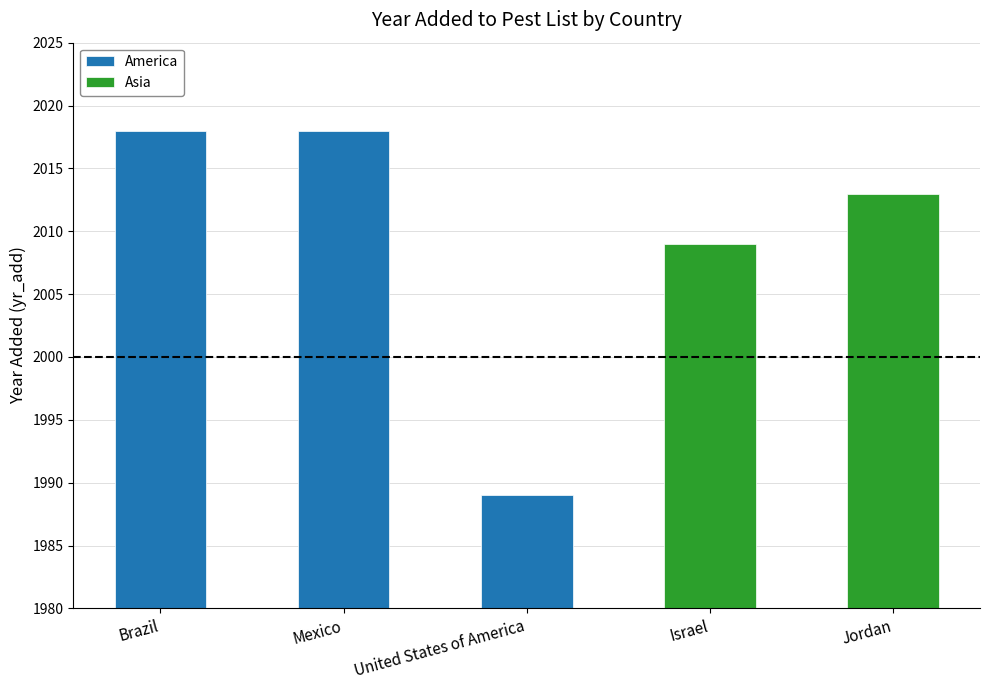

Which label corresponds to the smallest value in the chart?

United States of America